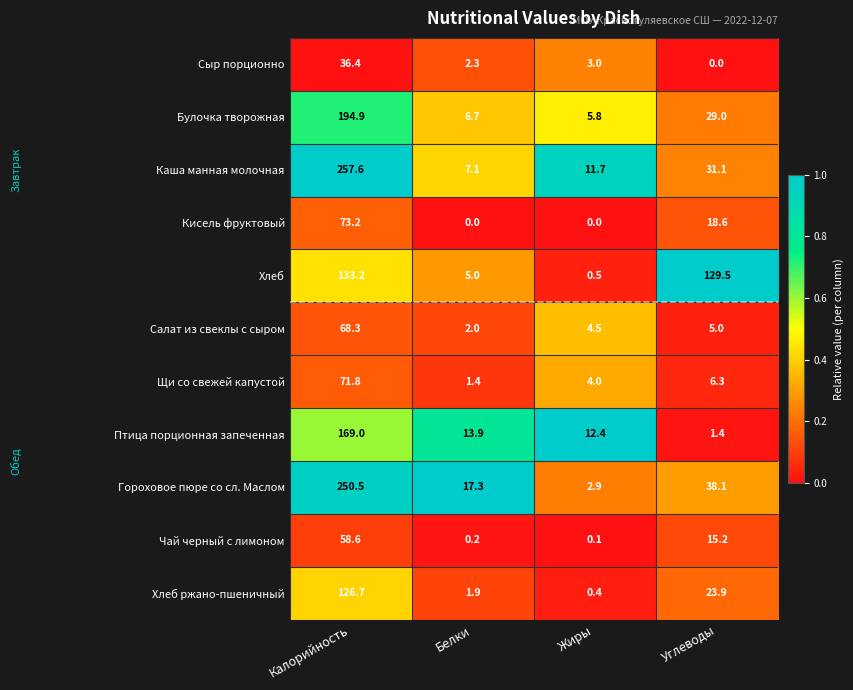

Which series has the largest total across all categories?

Гороховое пюре со сл. Маслом